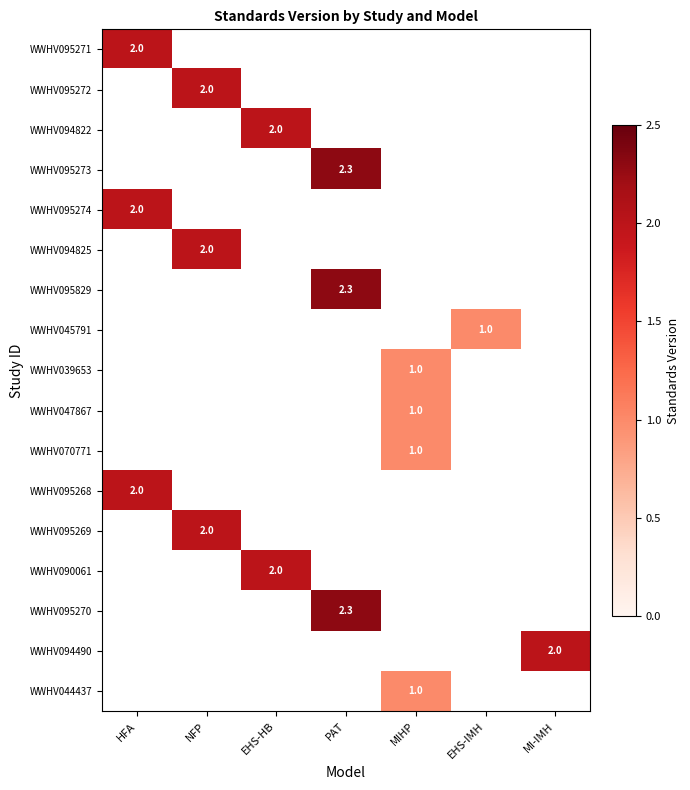

Which category has the highest value across all series?

PAT